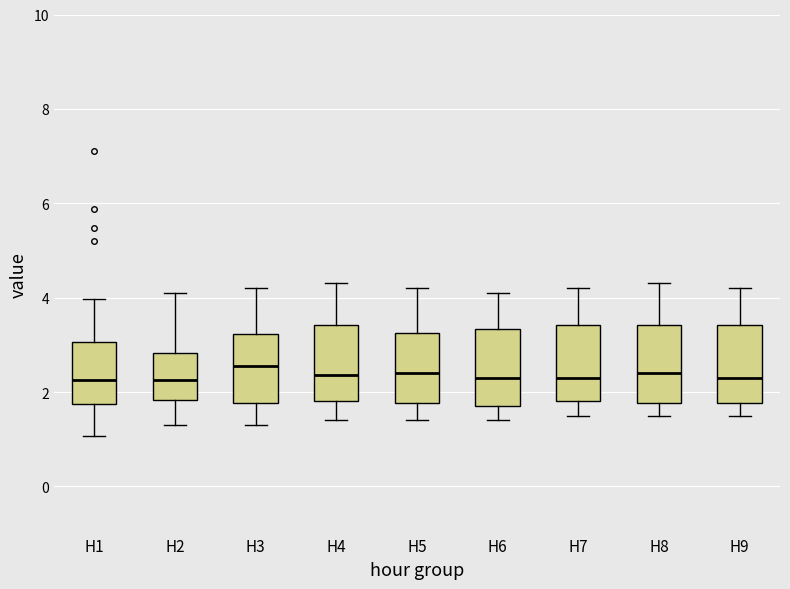

Reading left to right, read every box against the y-axis: the position of its median line, the range the box covers, and the ends of its whiskers. The values are not printed on the chart, so give them approximately, as read against the axis.

H1: median 2.2, box 1.8 to 3.0, whiskers 1.0 to 4.0
H2: median 2.2, box 1.8 to 2.8, whiskers 1.4 to 4.2
H3: median 2.6, box 1.8 to 3.2, whiskers 1.4 to 4.2
H4: median 2.4, box 1.8 to 3.4, whiskers 1.4 to 4.4
H5: median 2.4, box 1.8 to 3.2, whiskers 1.4 to 4.2
H6: median 2.4, box 1.8 to 3.4, whiskers 1.4 to 4.2
H7: median 2.4, box 1.8 to 3.4, whiskers 1.6 to 4.2
H8: median 2.4, box 1.8 to 3.4, whiskers 1.6 to 4.4
H9: median 2.4, box 1.8 to 3.4, whiskers 1.6 to 4.2